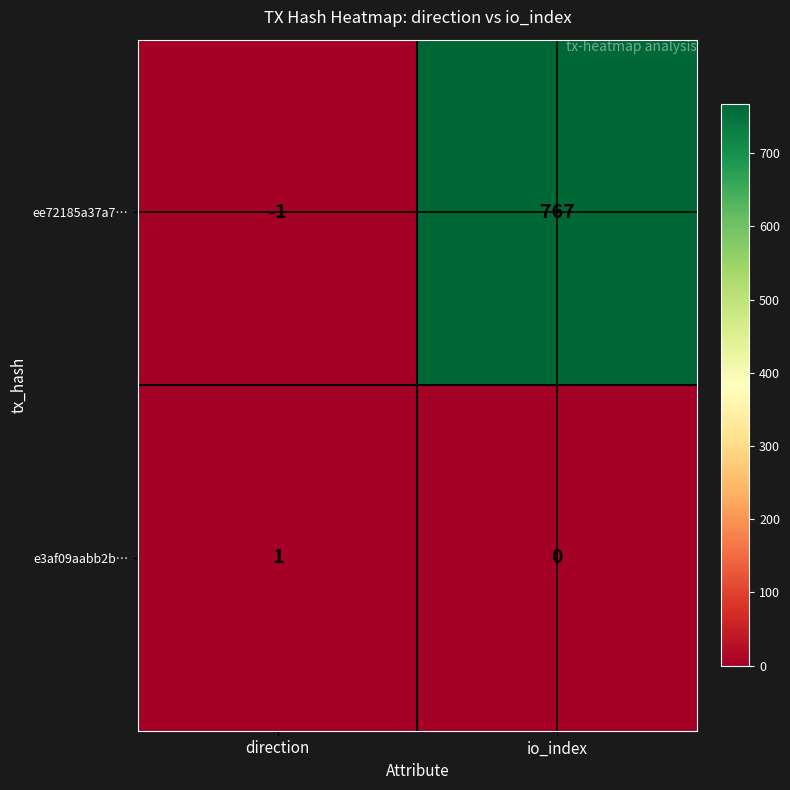

Is it true that e3af09aabb2b… equals 0 at io_index?

True